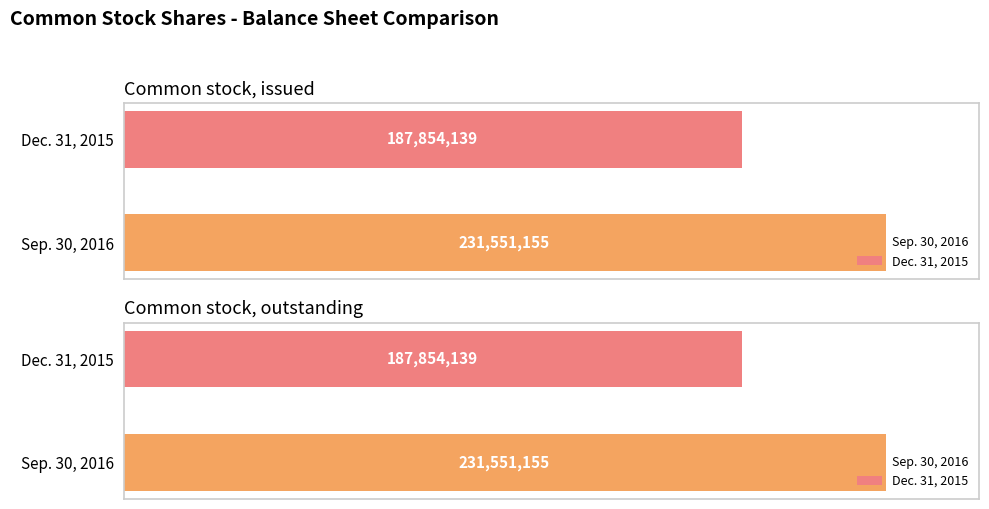

What is the difference between the highest and lowest values at Common stock, outstanding?

43697016